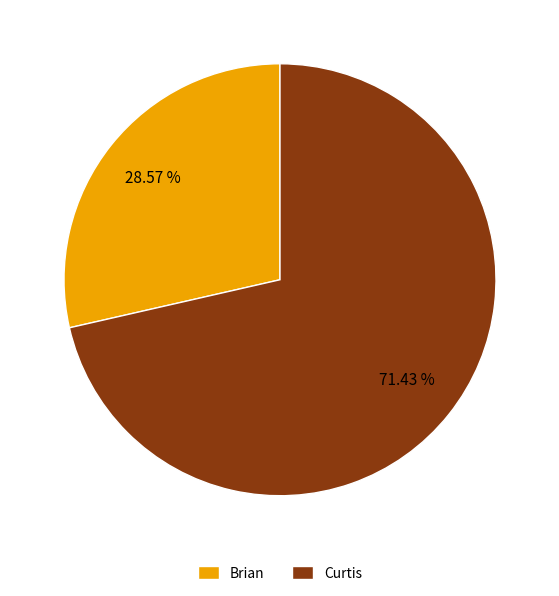

Is there any slice that represents more than half of the pie?

Yes